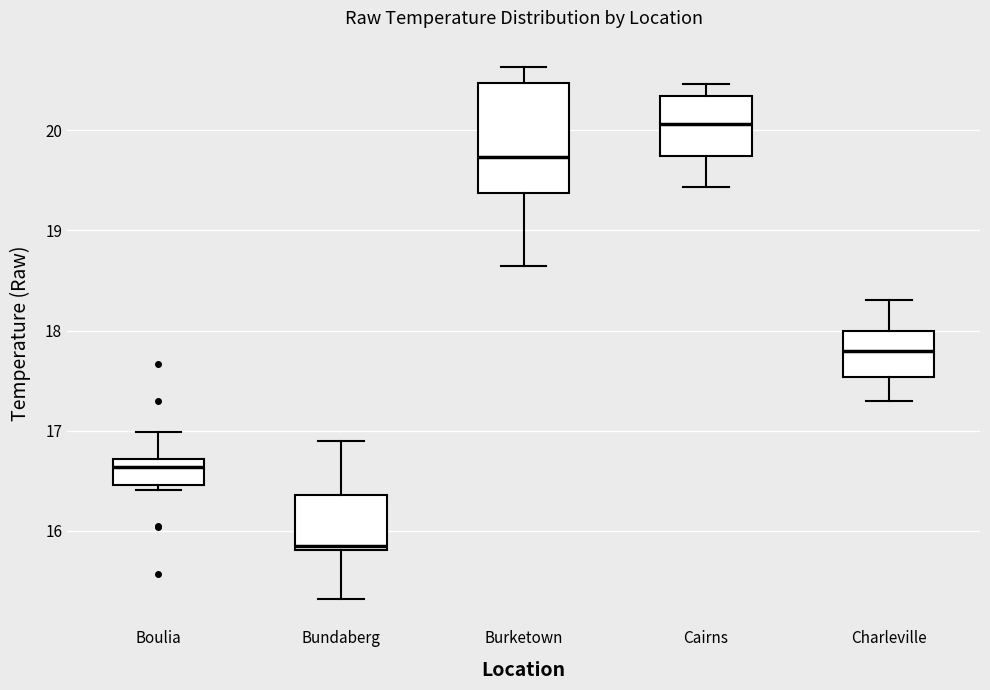

Reading left to right, transcribe this box plot: for each box, give where its median line is, the range the box spans, and where its two whiskers end, as read against the y-axis. The values are not printed on the chart, so give them approximately, as read against the axis.

Boulia: median 16.6, box 16.5 to 16.7, whiskers 16.4 to 17.0
Bundaberg: median 15.9, box 15.8 to 16.4, whiskers 15.3 to 16.9
Burketown: median 19.7, box 19.4 to 20.5, whiskers 18.6 to 20.6
Cairns: median 20.1, box 19.7 to 20.3, whiskers 19.4 to 20.5
Charleville: median 17.8, box 17.5 to 18.0, whiskers 17.3 to 18.3